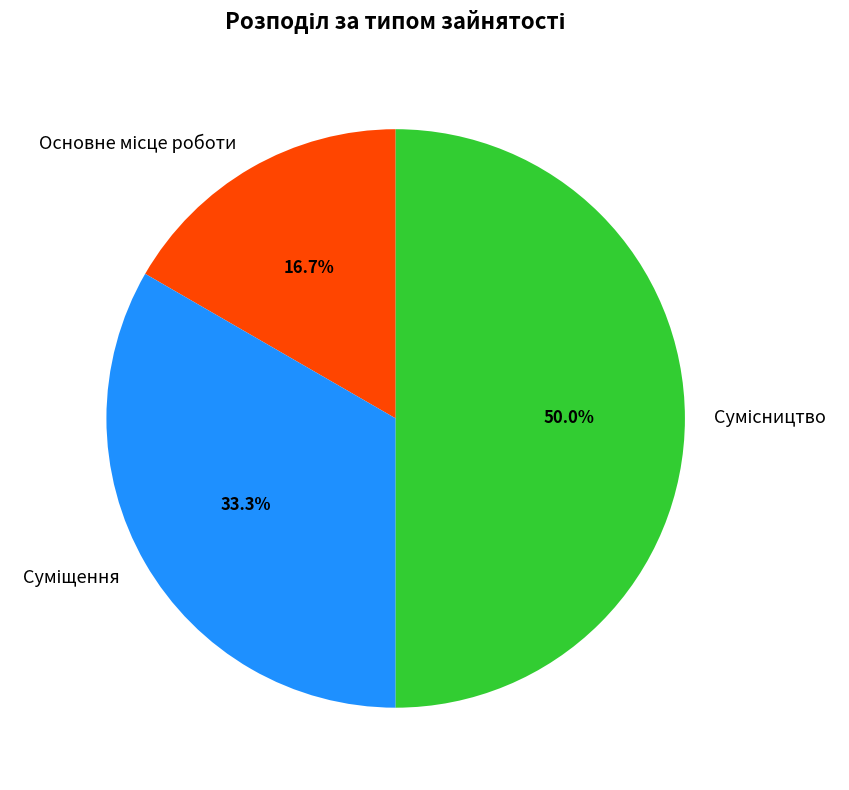

How many slices are in this pie chart?

3